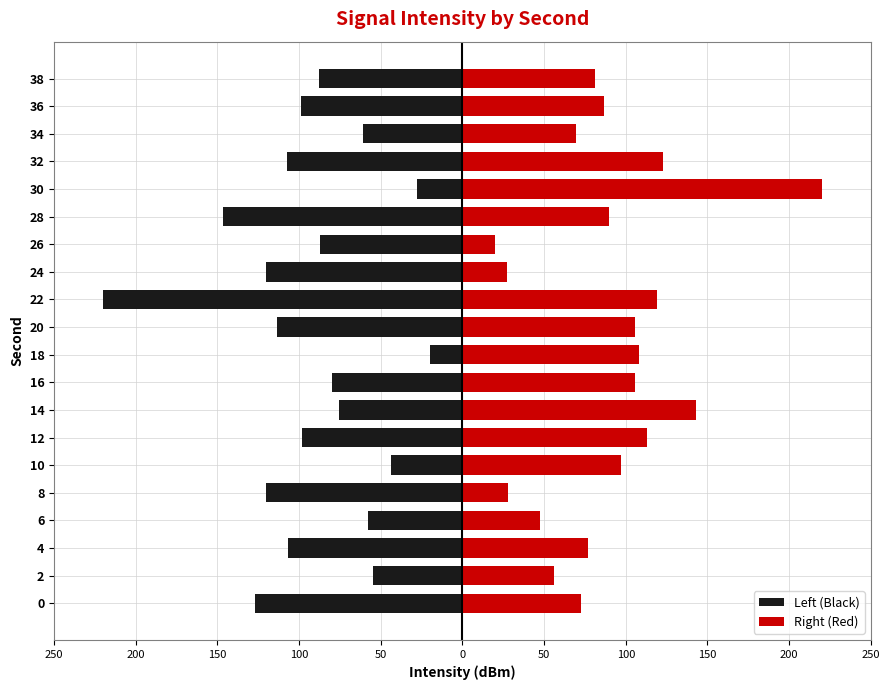

How many bars are there in each group?

2